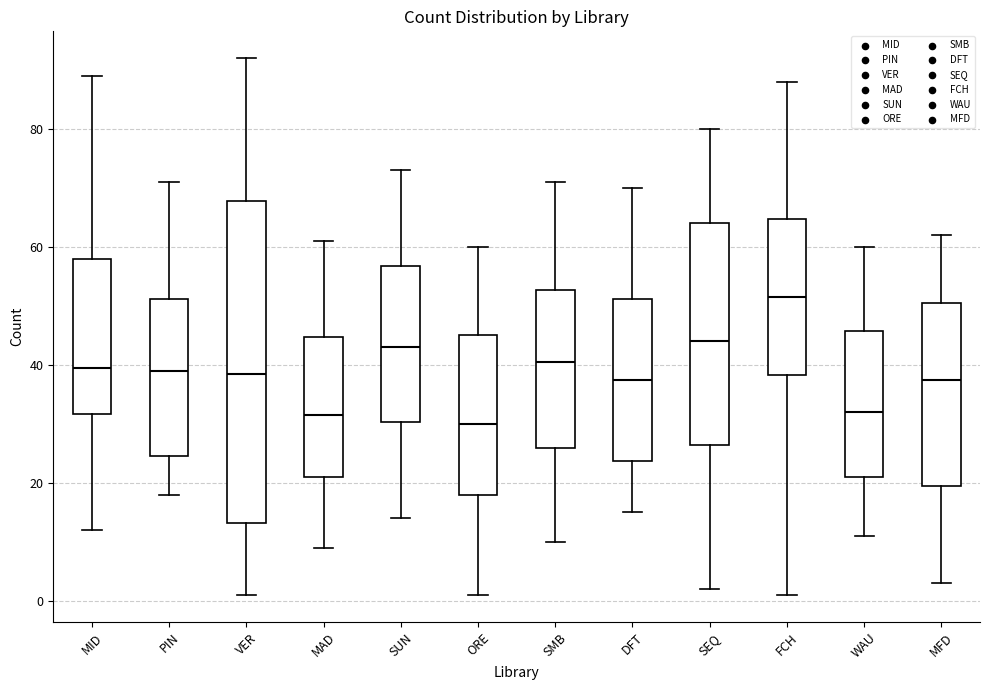

Reading left to right, transcribe this box plot: for each box, give where its median line is, the range the box spans, and where its two whiskers end, as read against the y-axis. The values are not printed on the chart, so give them approximately, as read against the axis.

MID: median 40, box 32 to 58, whiskers 12 to 90
PIN: median 40, box 24 to 52, whiskers 18 to 72
VER: median 38, box 14 to 68, whiskers 2 to 92
MAD: median 32, box 22 to 44, whiskers 10 to 62
SUN: median 44, box 30 to 56, whiskers 14 to 74
ORE: median 30, box 18 to 46, whiskers 2 to 60
SMB: median 40, box 26 to 52, whiskers 10 to 72
DFT: median 38, box 24 to 52, whiskers 16 to 70
SEQ: median 44, box 26 to 64, whiskers 2 to 80
FCH: median 52, box 38 to 64, whiskers 2 to 88
WAU: median 32, box 22 to 46, whiskers 12 to 60
MFD: median 38, box 20 to 50, whiskers 4 to 62